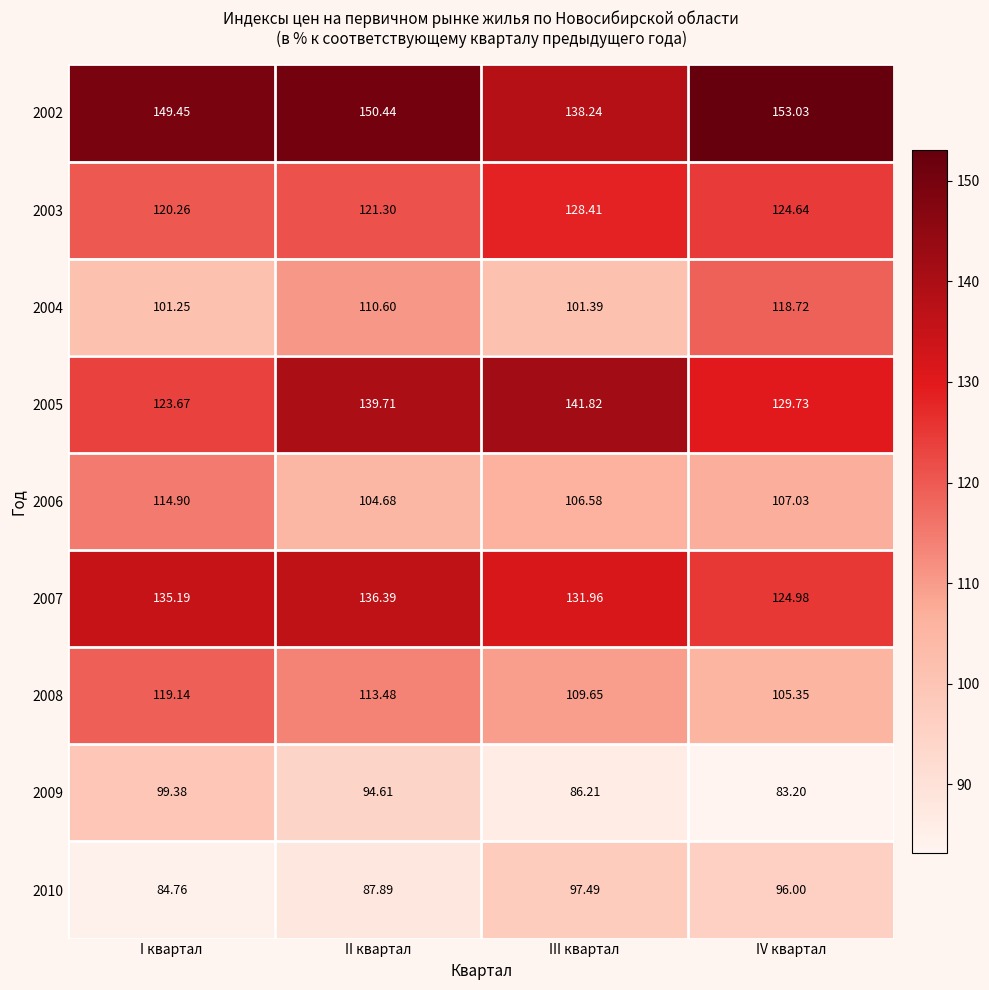

At which category does the chart reach its peak across all series?

IV квартал